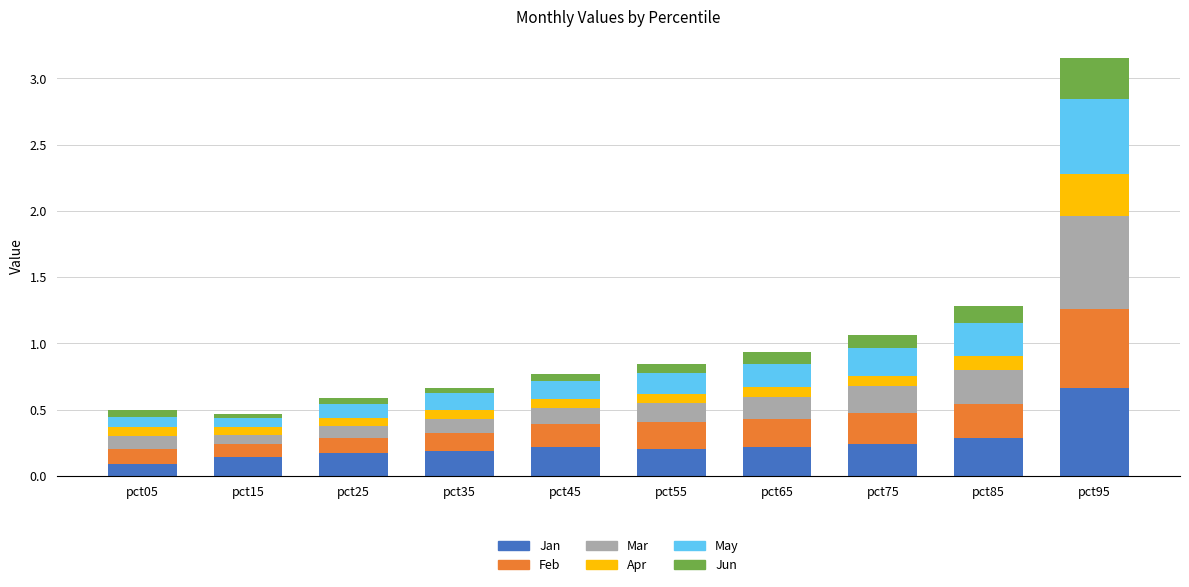

Count the Jan values in the range 0 to 1.

10